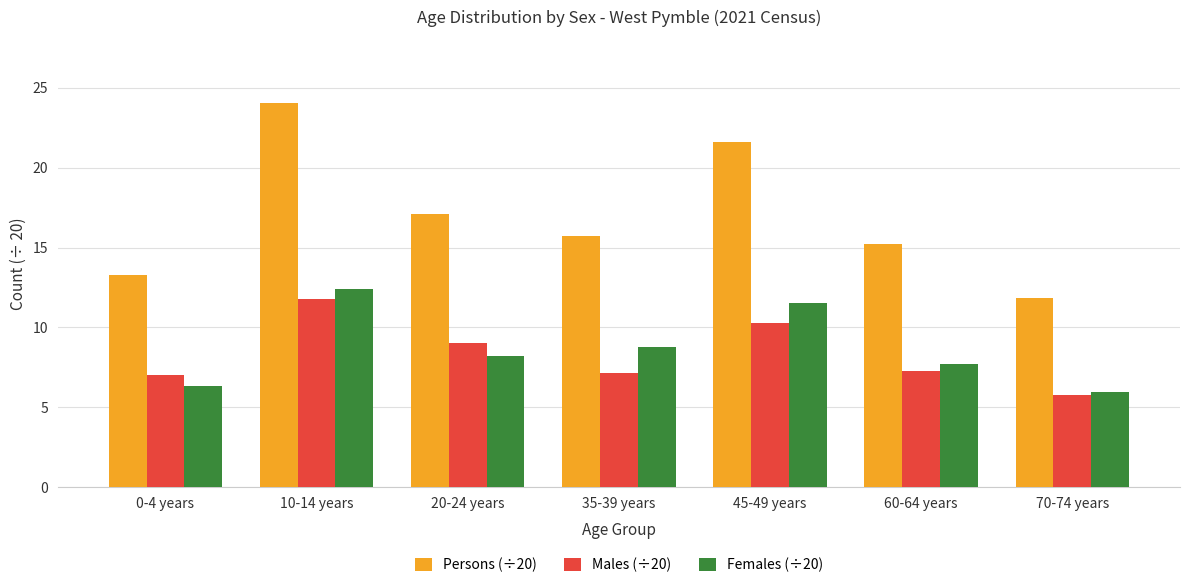

What are all the series names shown in the legend?

Persons (÷20), Males (÷20), Females (÷20)